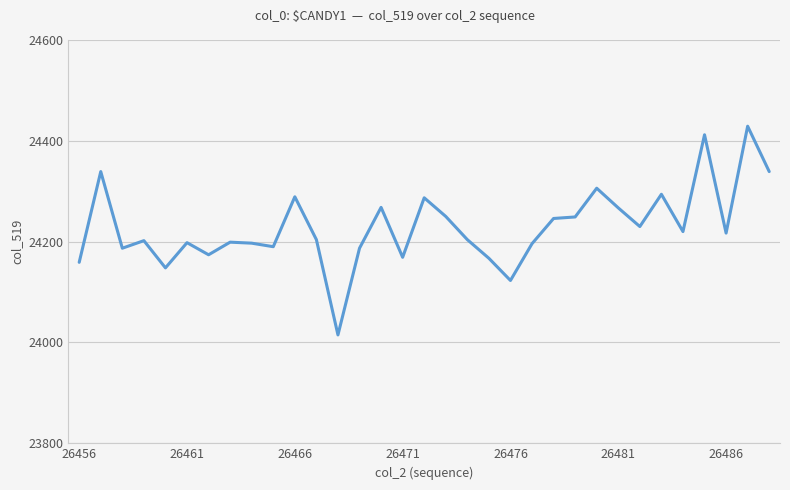

What is the average value?

24229